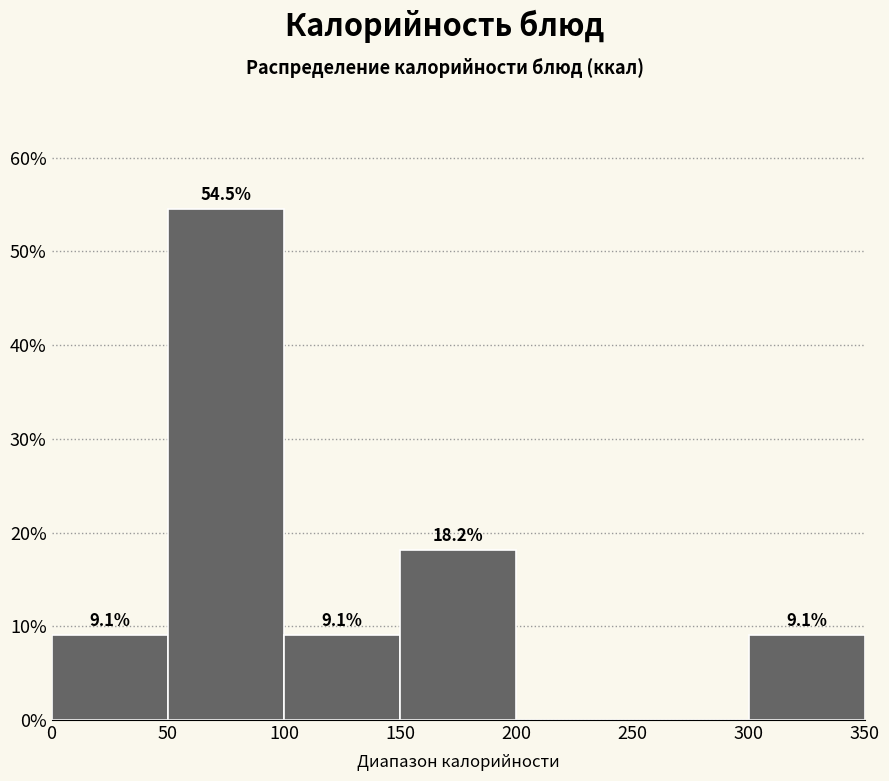

Which range on the x-axis has the tallest bar?

50 to 100